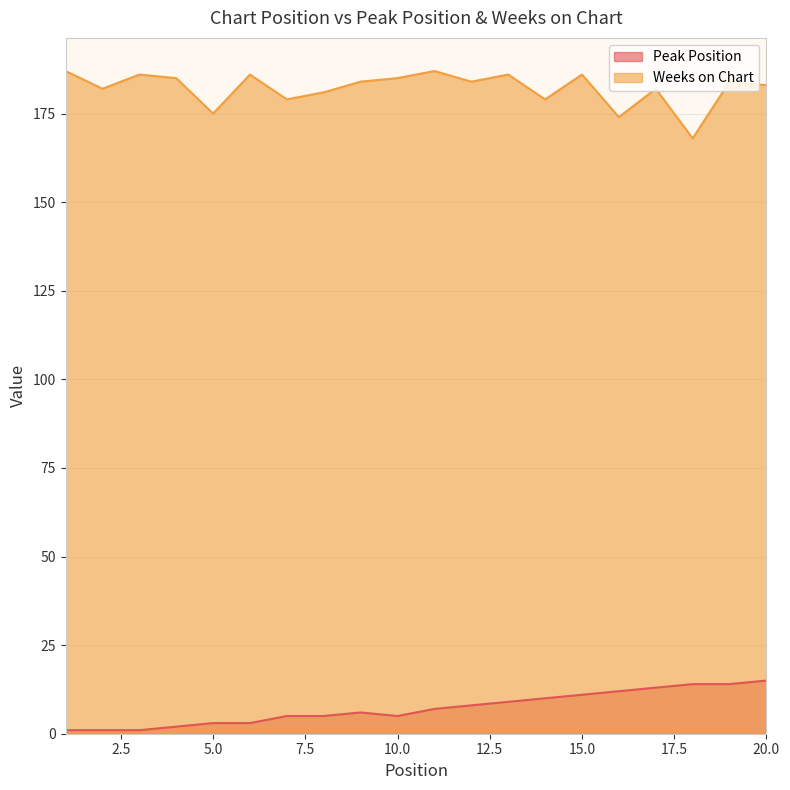

Reading left to right, list all the values displayed in this chart.

Peak Position: 1	1	1	2	3	3	5	5	6	5	7	8	9	10	11	12	13	14	14	15
Weeks on Chart: 187	182	186	185	175	186	179	181	184	185	187	184	186	179	186	174	182	168	184	183